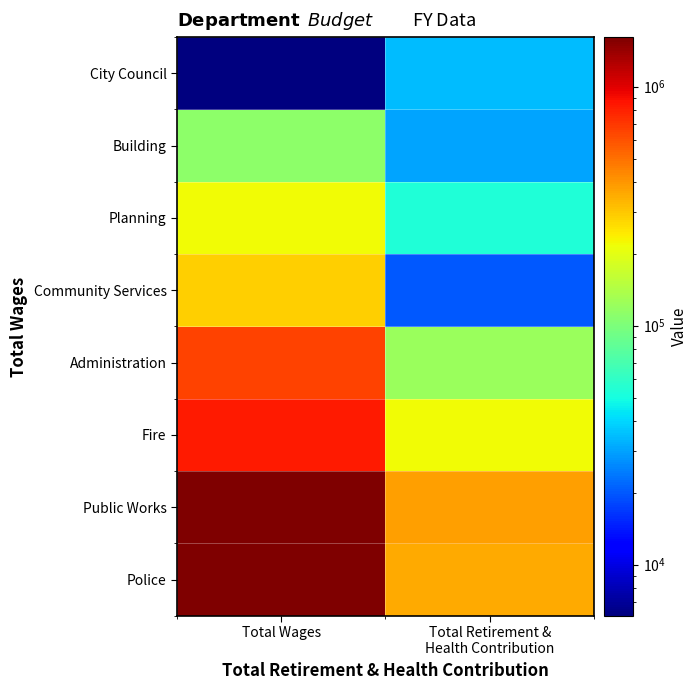

What is the difference between the highest and lowest values at Total Wages?

1605546